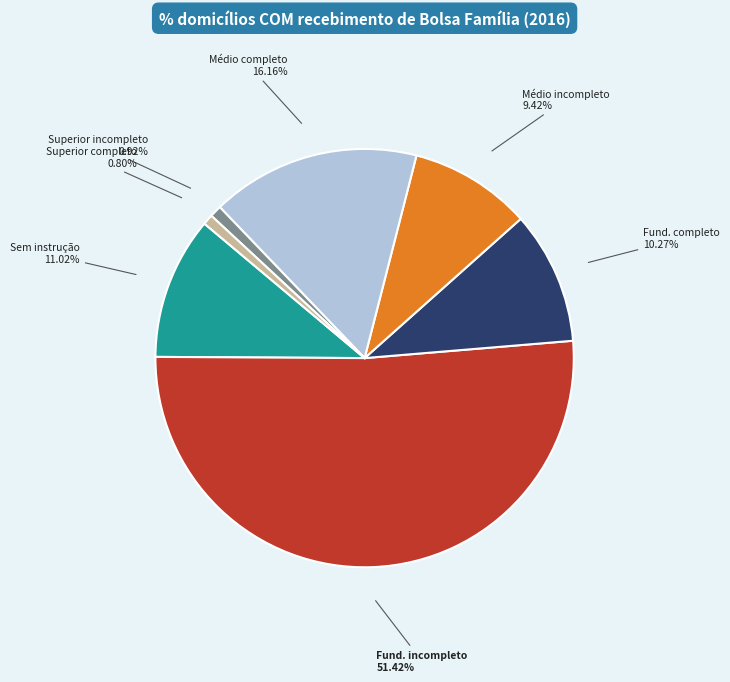

Which slice is the largest?

Fundamental incompleto ou equivalente